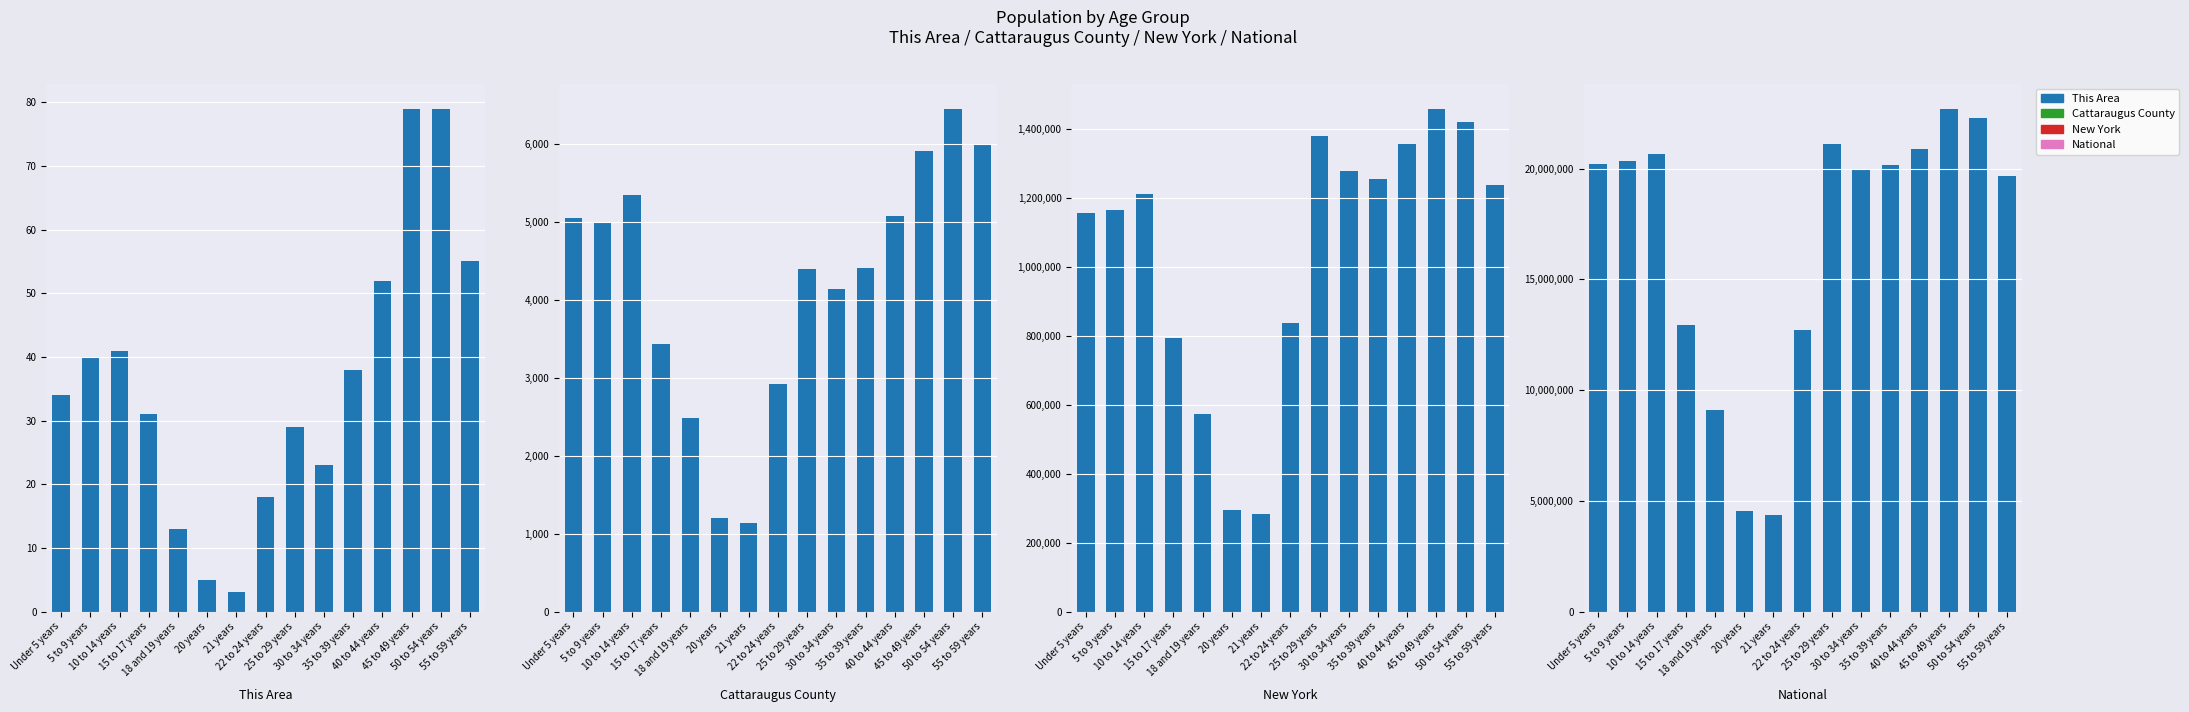

At which category is the sum across all series the highest?

45 to 49 years